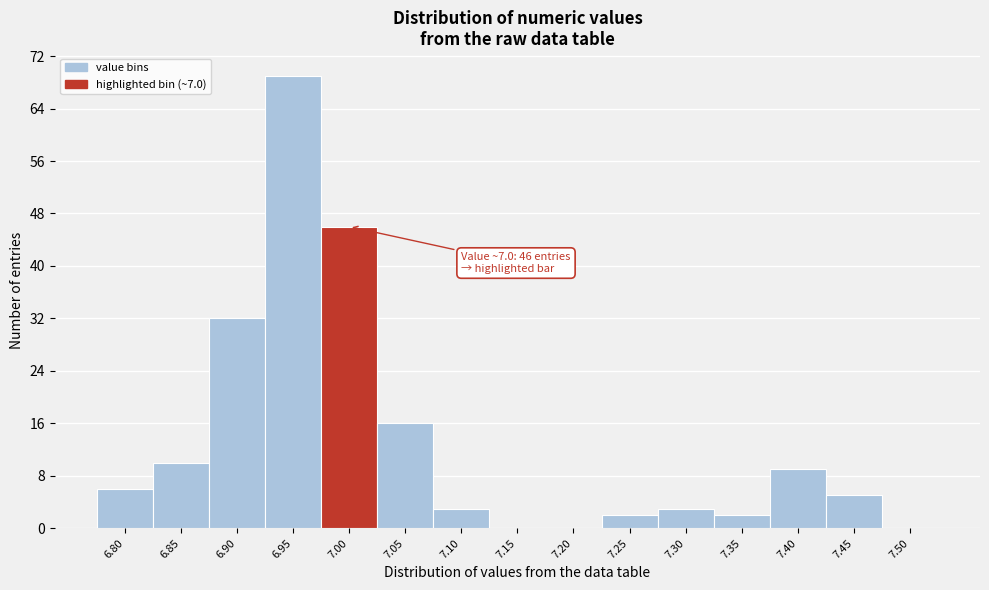

Reading right to left, what are all the values shown in this chart?

7.50=0	7.45=5	7.40=9	7.35=2	7.30=3	7.25=2	7.20=0	7.15=0	7.10=3	7.05=16	7.00=46	6.95=69	6.90=32	6.85=10	6.80=6